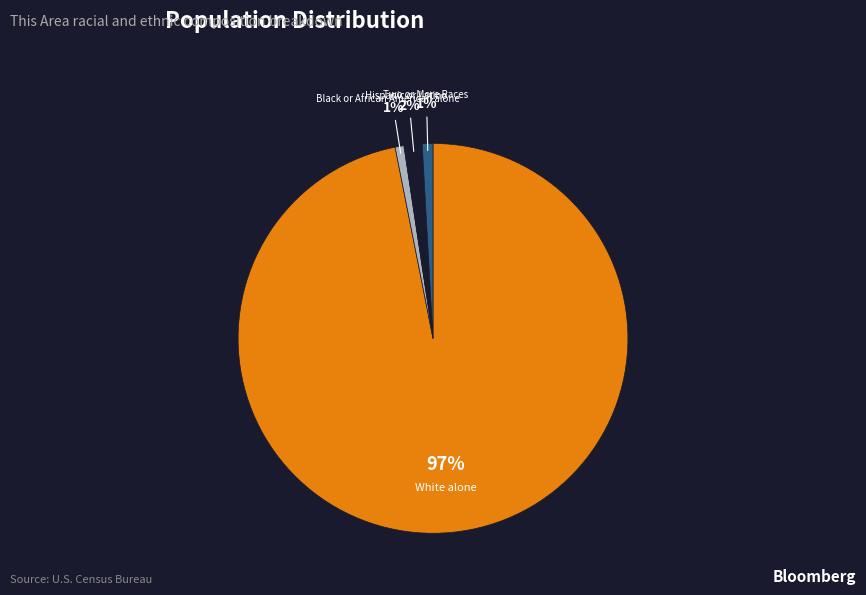

To the nearest percent, what is the average slice percentage?

25%